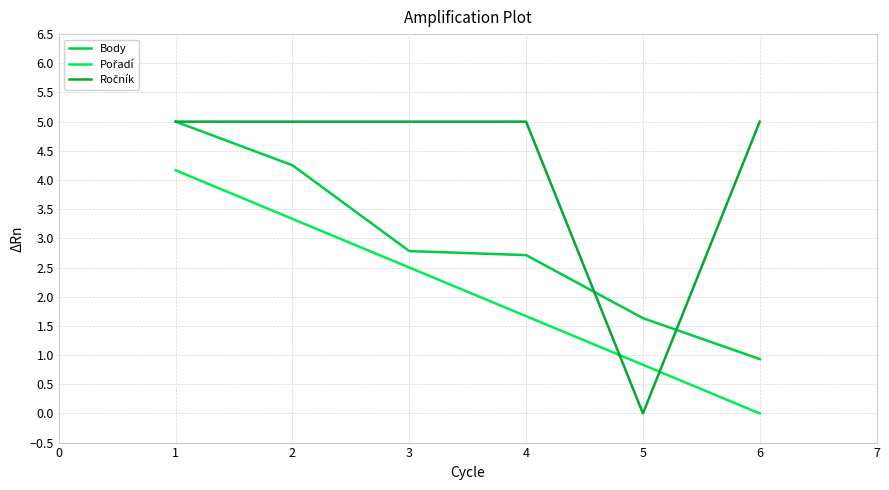

How many lines are shown in the chart?

3